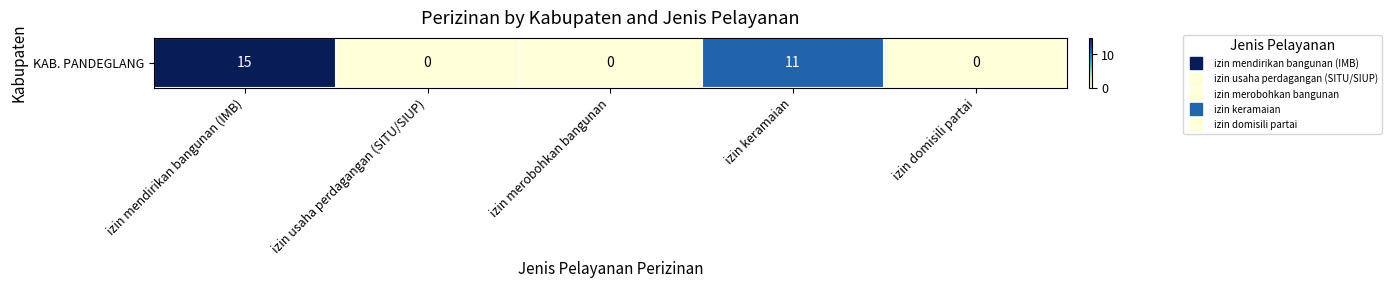

Reading left to right, transcribe all the data shown in this chart.

15	0	0	11	0